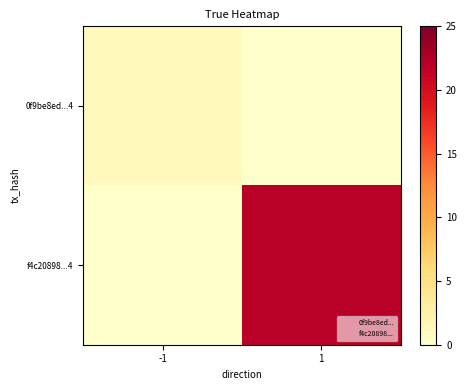

List the series in order of their peak value, lowest first.

0f9be8ed...4, f4c20898...4